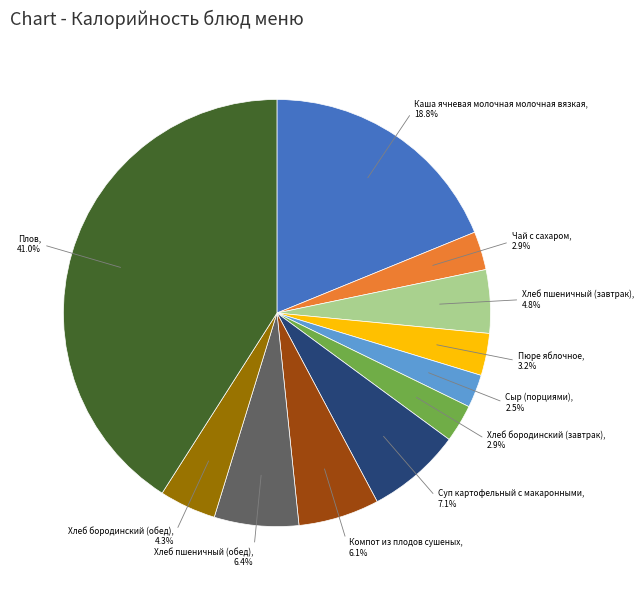

Is there any slice that represents more than half of the pie?

No